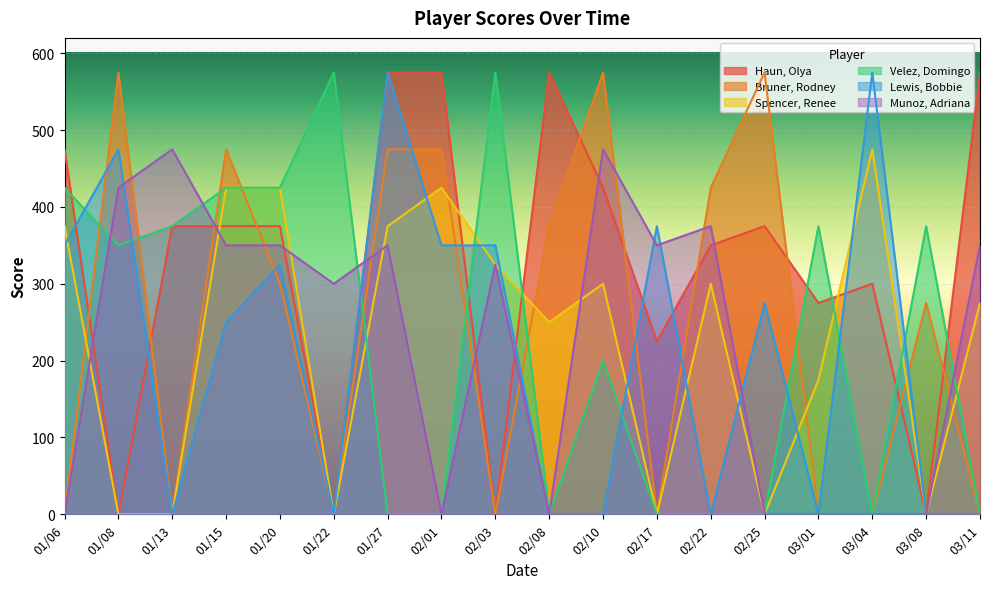

What is the value of the Spencer, Renee point at the 4th from the left?

425